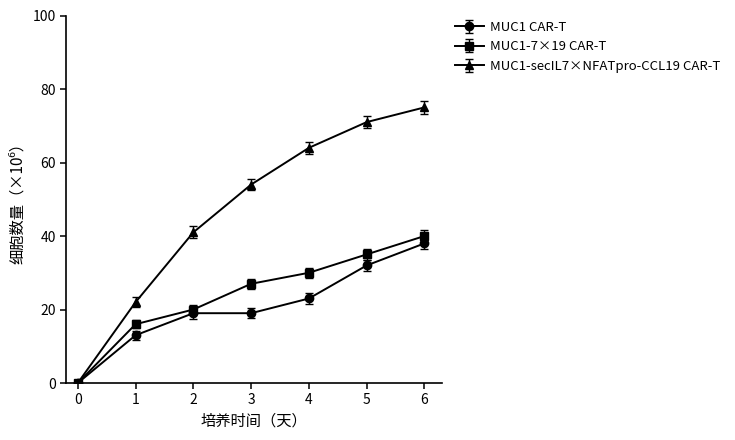

Which series has the widest spread of values?

MUC1-secIL7×NFATpro-CCL19 CAR-T